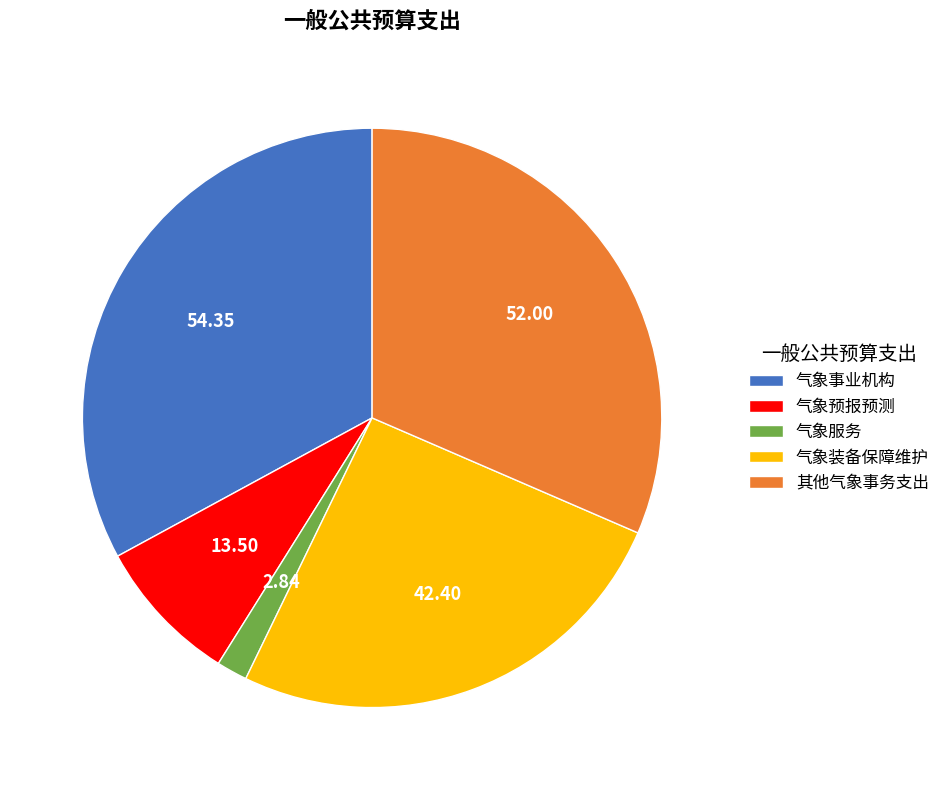

Rank the categories by value from lowest to highest.

气象服务, 气象预报预测, 气象装备保障维护, 其他气象事务支出, 气象事业机构